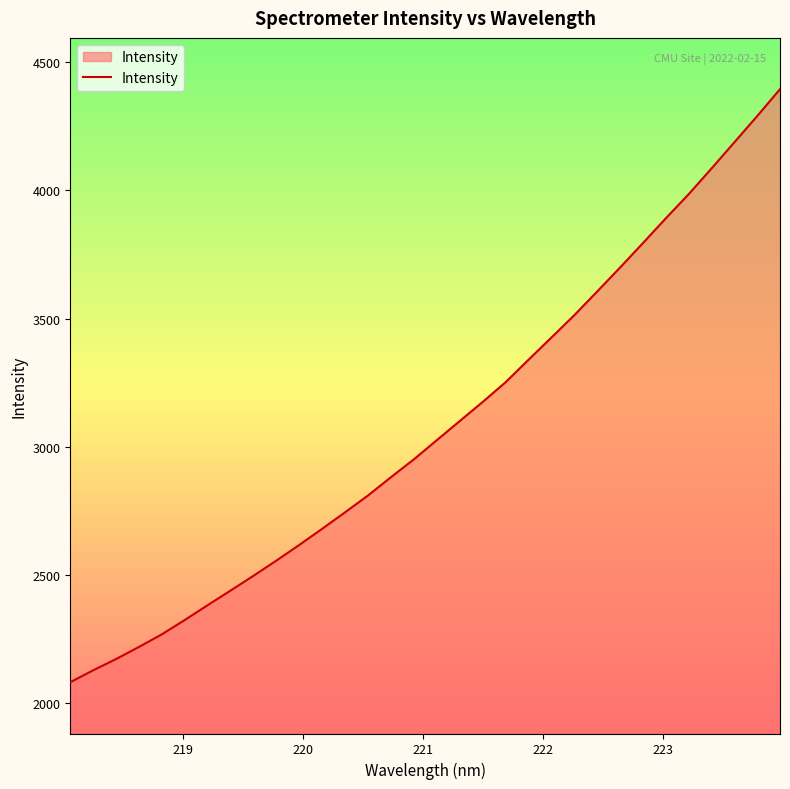

What is the smallest value displayed?

2082.3